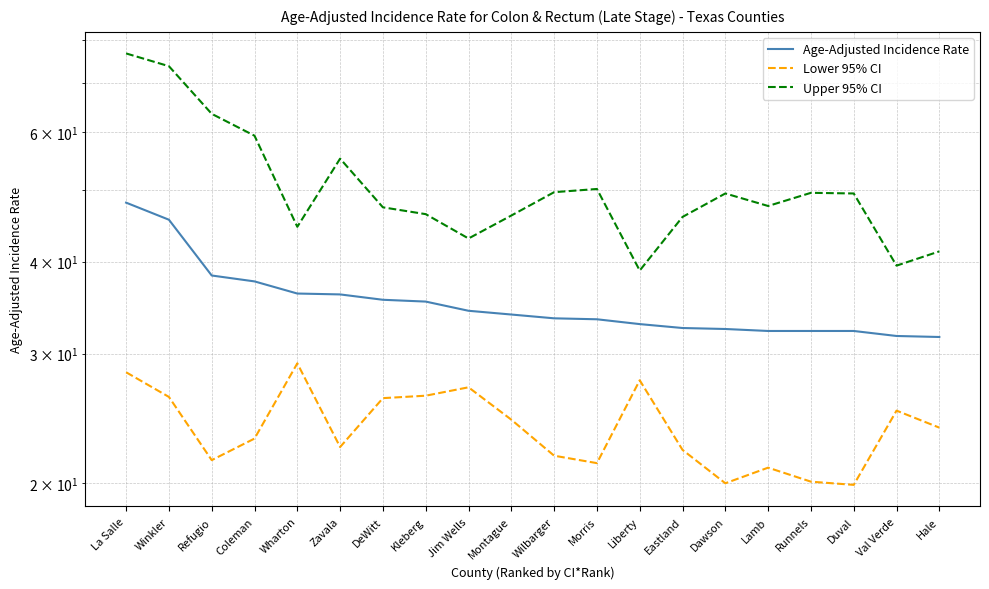

True or false: Upper 95% CI has more than 1 points higher than both neighbors.

True